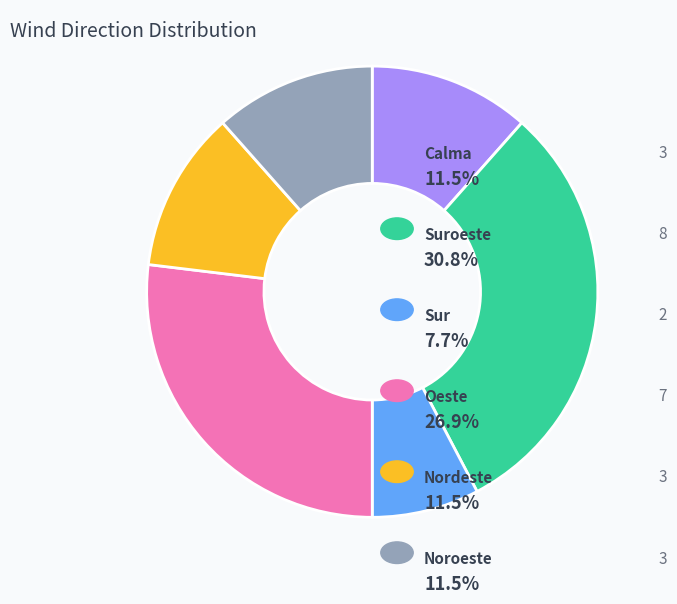

Is there any slice that represents more than half of the pie?

No